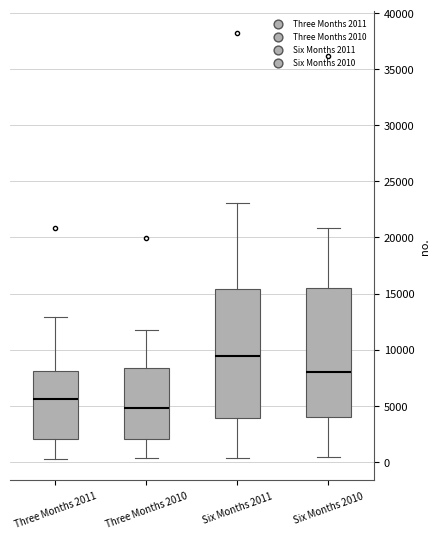

Reading left to right, read every box against the y-axis: the position of its median line, the range the box covers, and the ends of its whiskers. The values are not printed on the chart, so give them approximately, as read against the axis.

Three Months 2011: median 5500, box 2000 to 8000, whiskers 0 to 13000
Three Months 2010: median 5000, box 2000 to 8500, whiskers 500 to 12000
Six Months 2011: median 9500, box 4000 to 15500, whiskers 500 to 23000
Six Months 2010: median 8000, box 4000 to 15500, whiskers 500 to 21000